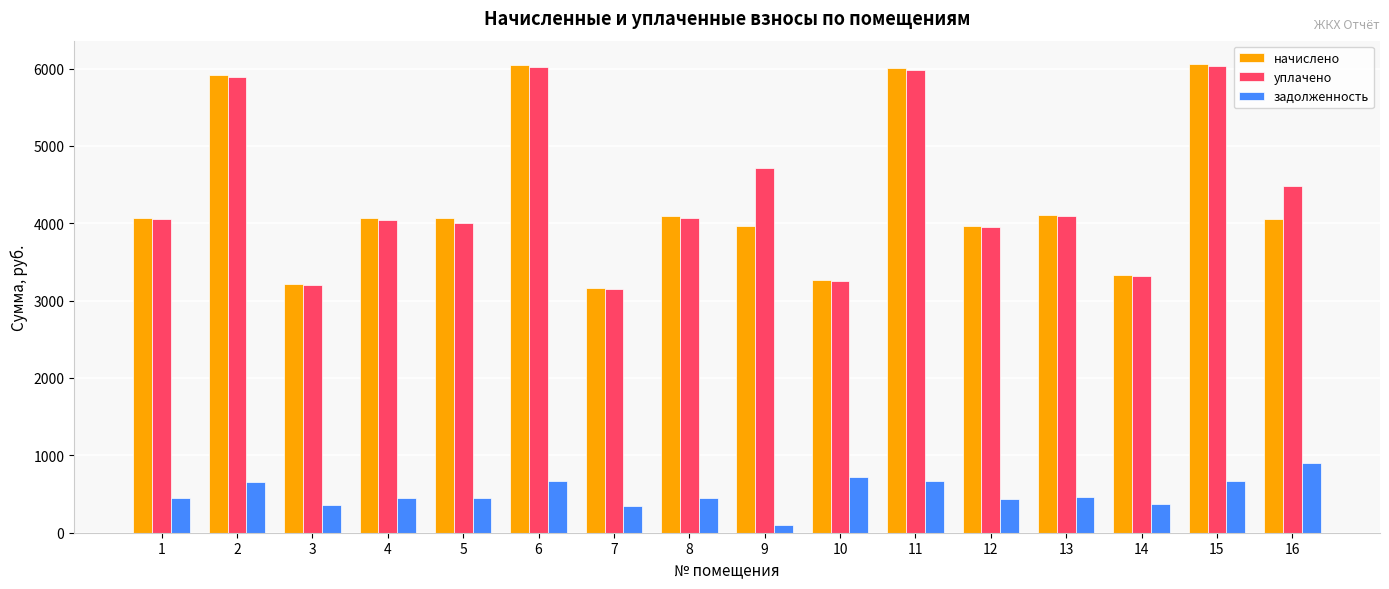

Which series has the largest range (max minus min)?

начислено